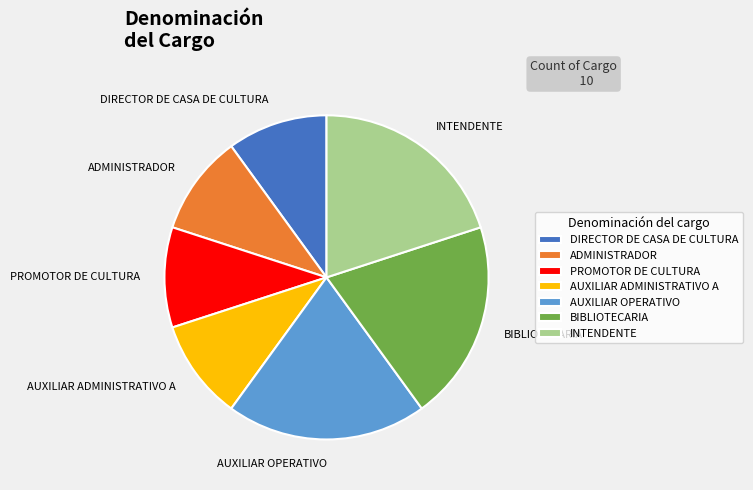

Is PROMOTOR DE CULTURA the majority of the pie?

No